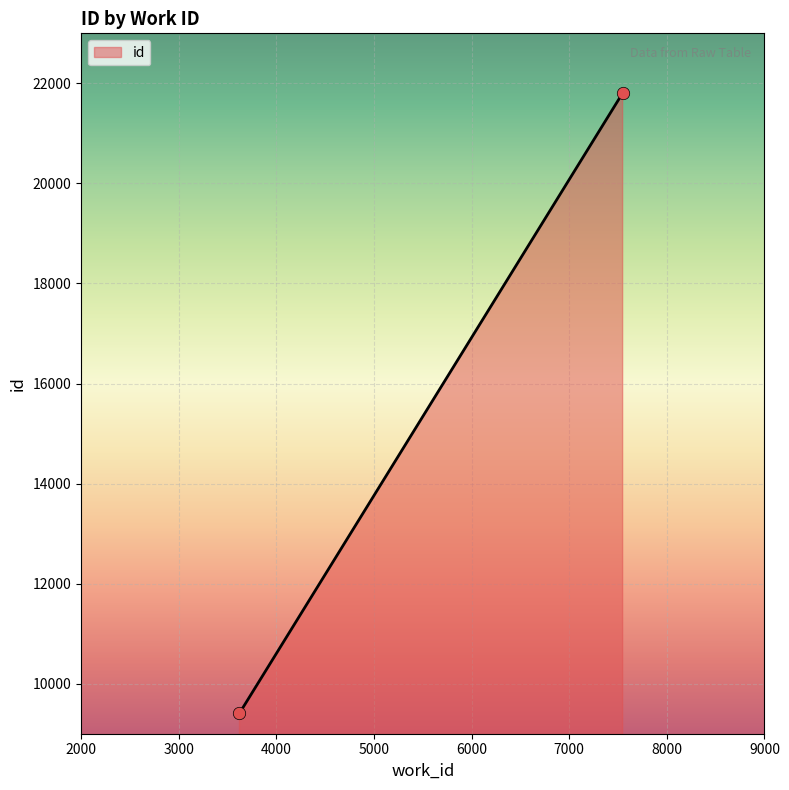

What is the range of Y values (max minus min)?

12394.3